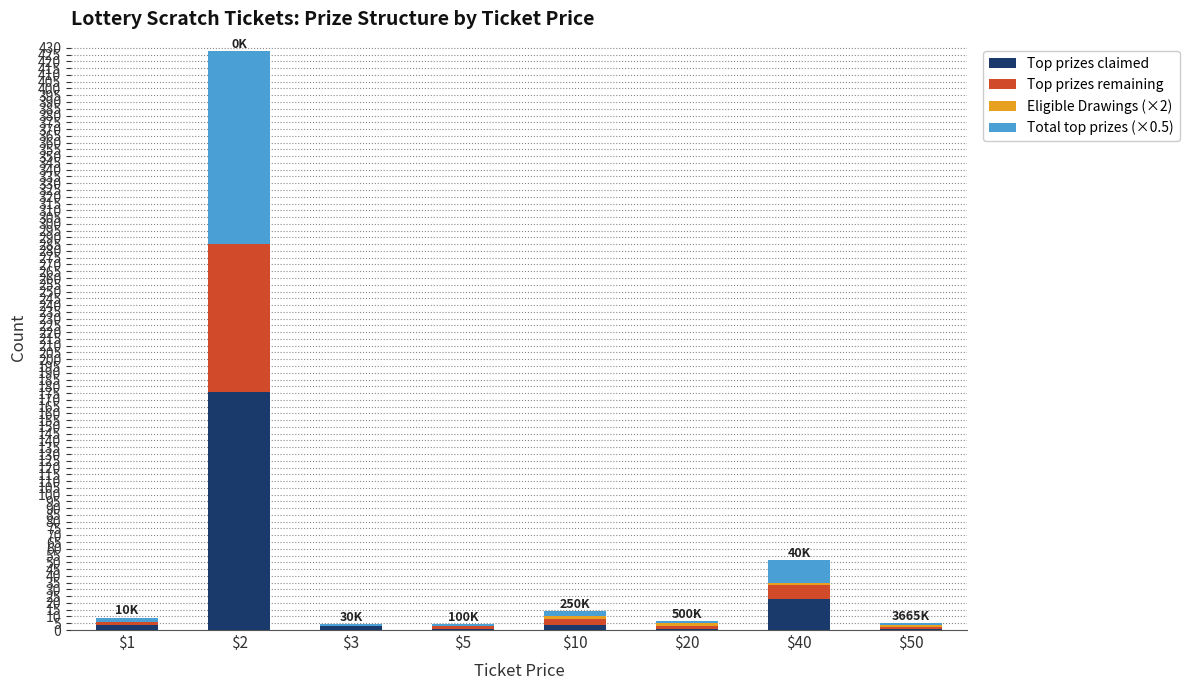

At which category is the sum across all series the highest?

$2